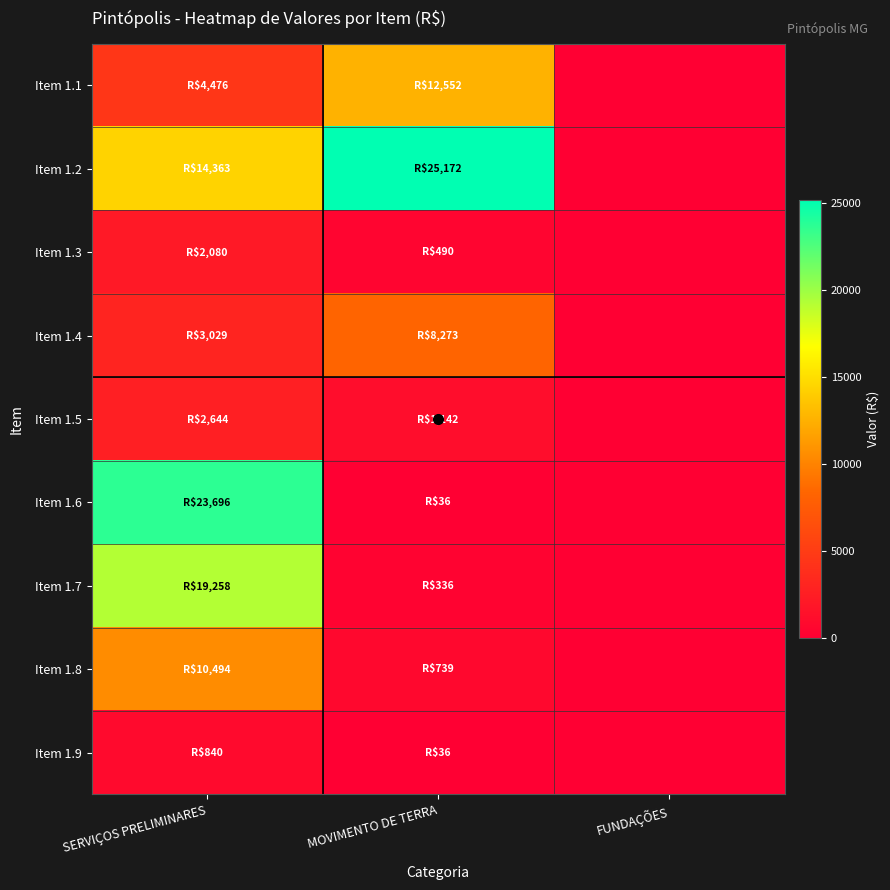

Count the number of data series in this chart.

9